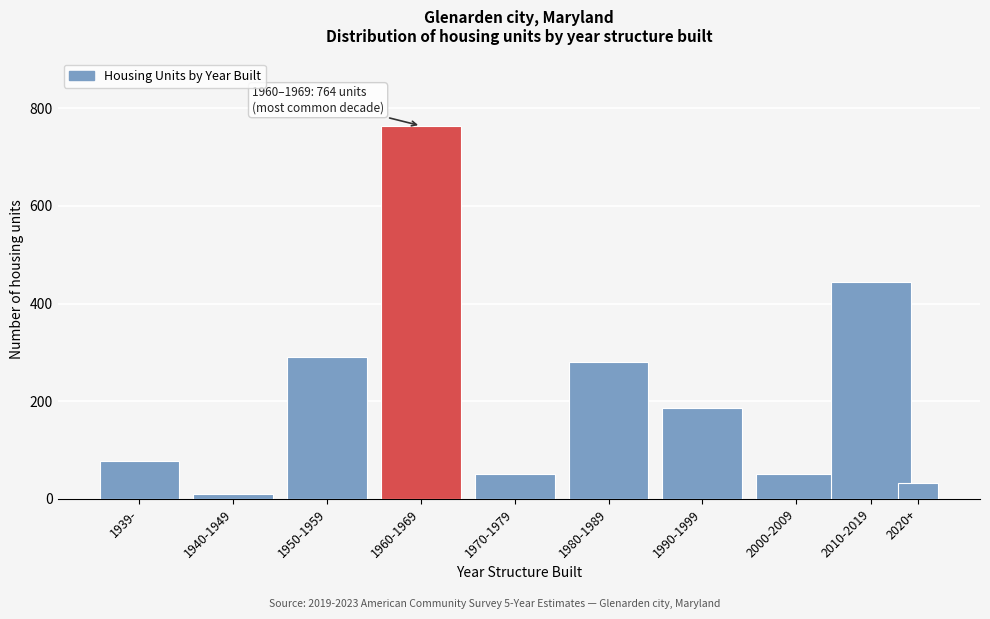

Reading right to left, extract all data points from this chart.

32	445	51	187	280	51	764	291	11	77